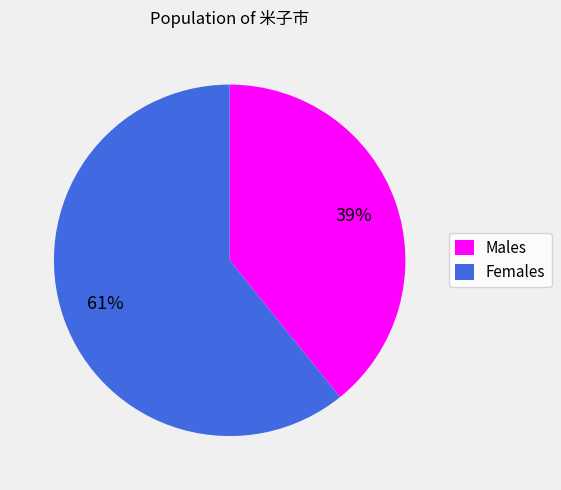

Is the sum of Males and Females greater than half?

Yes